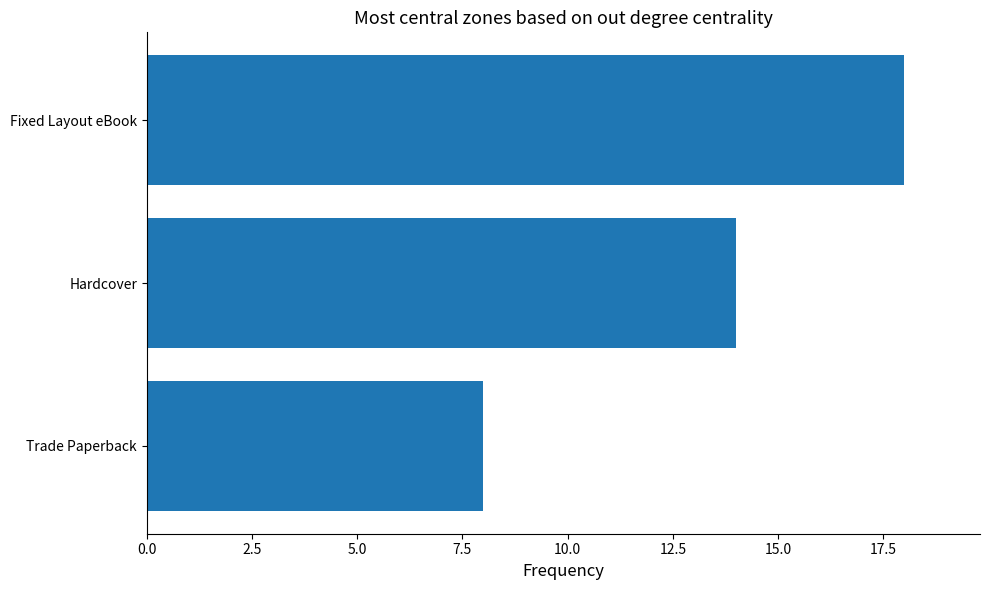

What is the change in value from Hardcover to Fixed Layout eBook?

+4